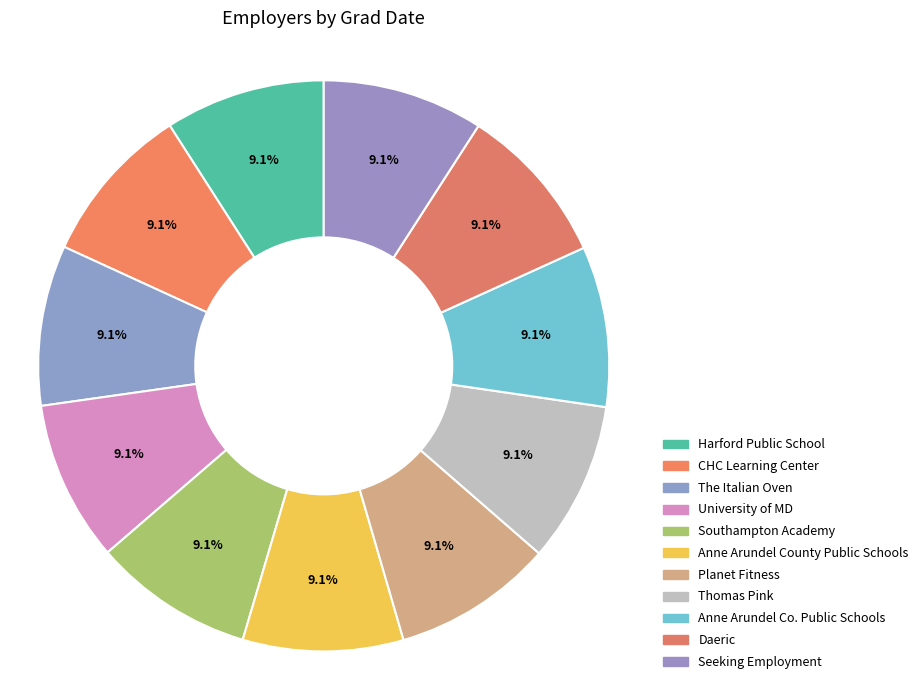

How many segments does this pie chart have?

11